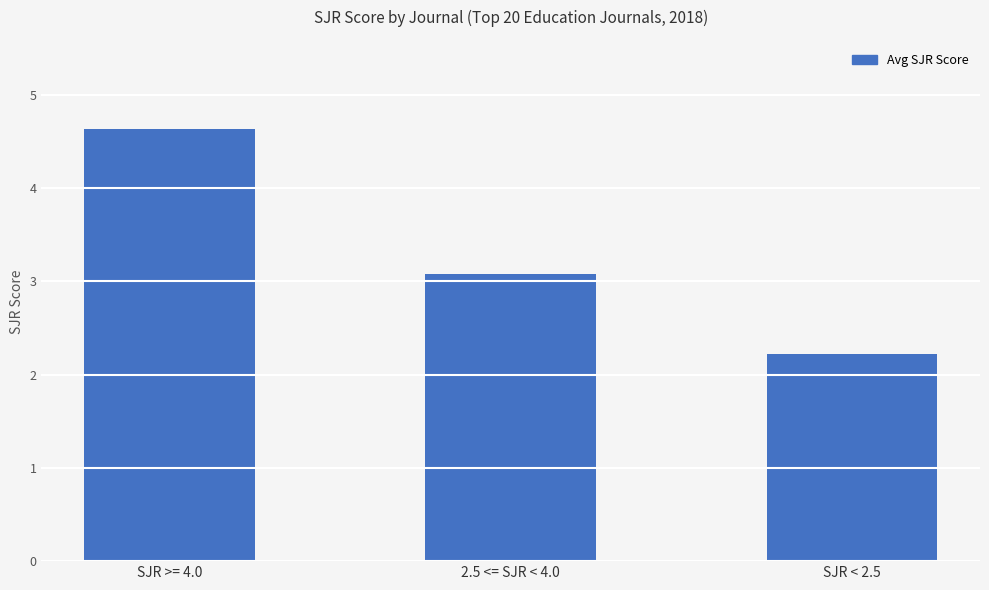

Which category has the lowest value across all series?

SJR < 2.5